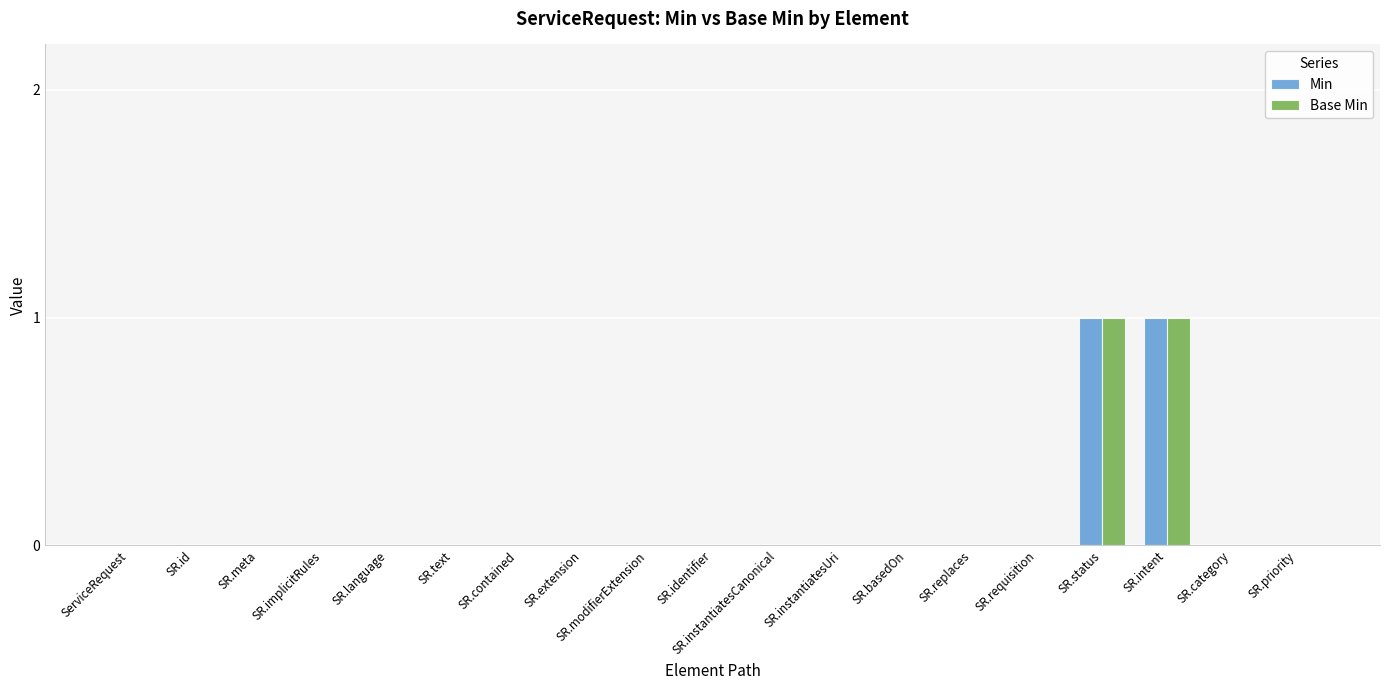

How many categories are shown in the chart?

19